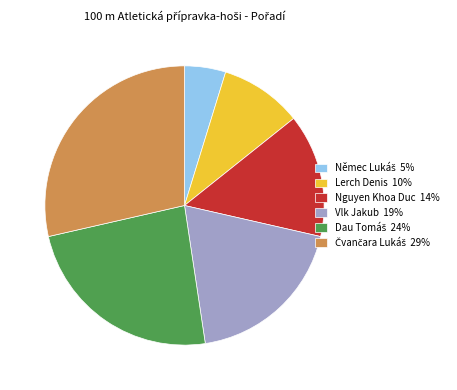

Does any single category account for the majority?

No